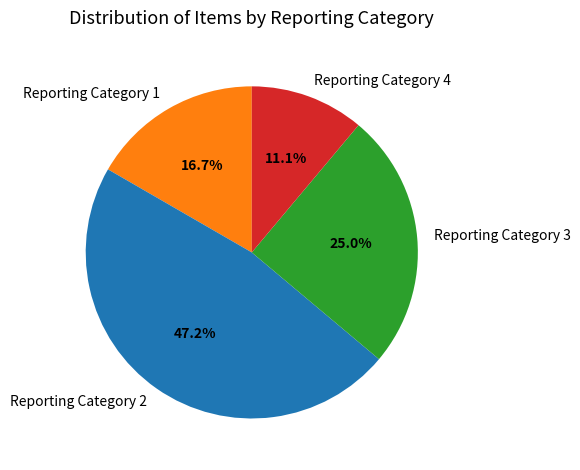

To the nearest percent, what is the difference between the Reporting Category 1 and Reporting Category 2 slice percentages?

31%